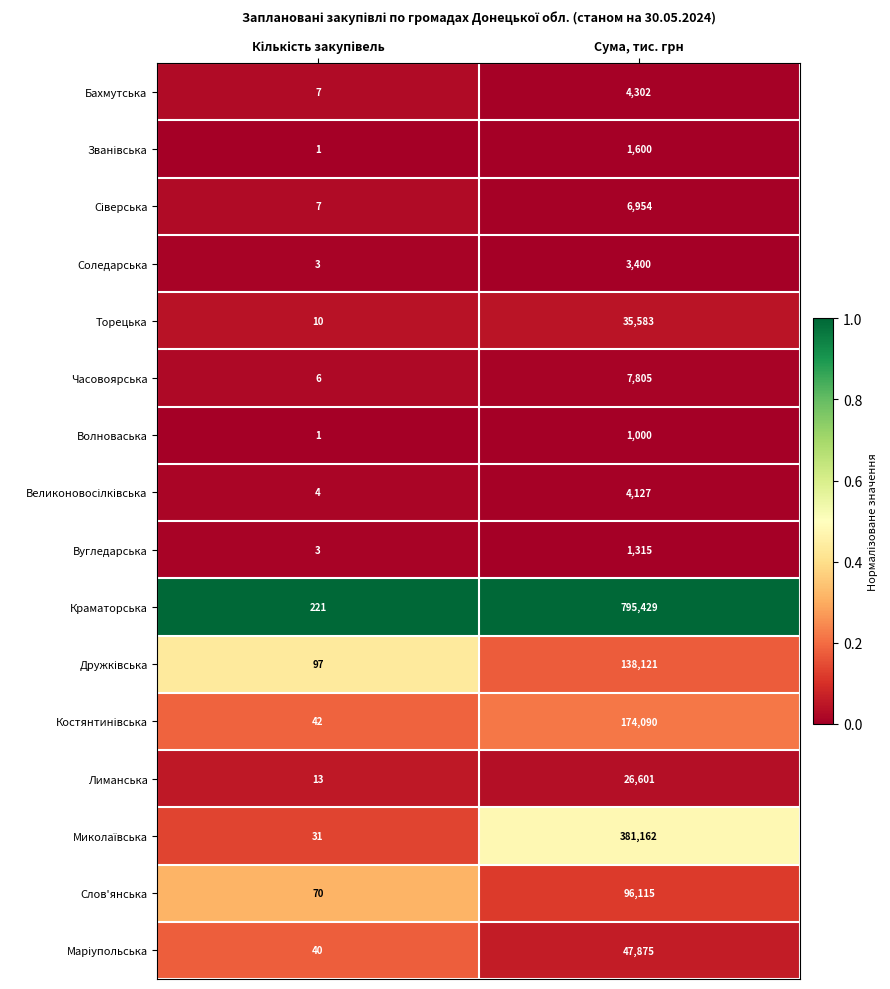

At which category does the chart reach its peak across all series?

Сума, тис. грн